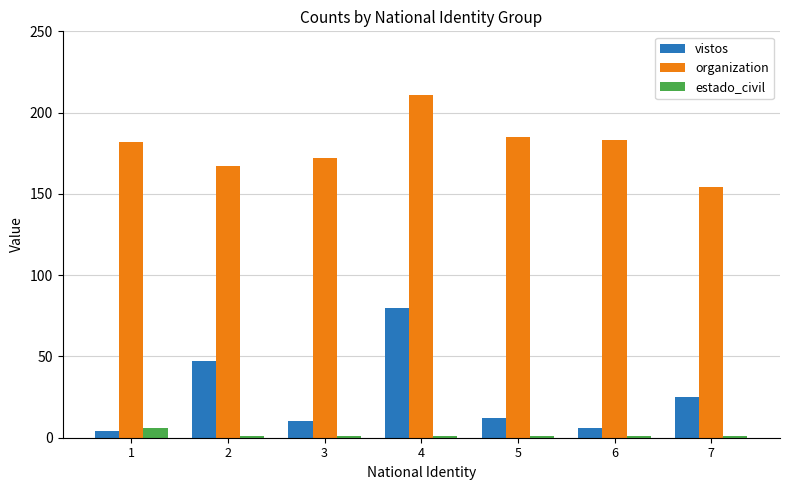

What is the lowest value of the organization series?

154